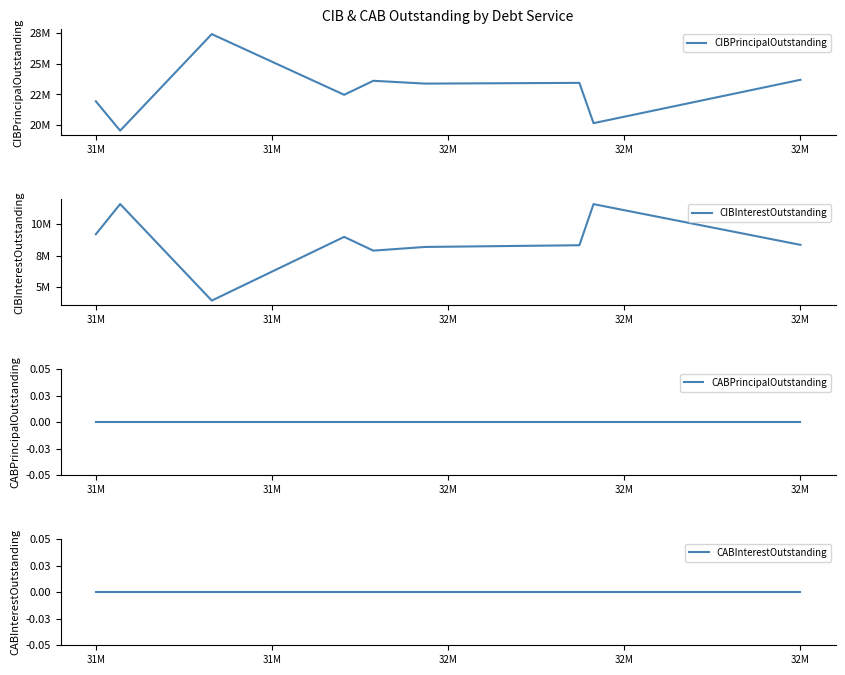

At which category does the chart reach its minimum across all series?

32M